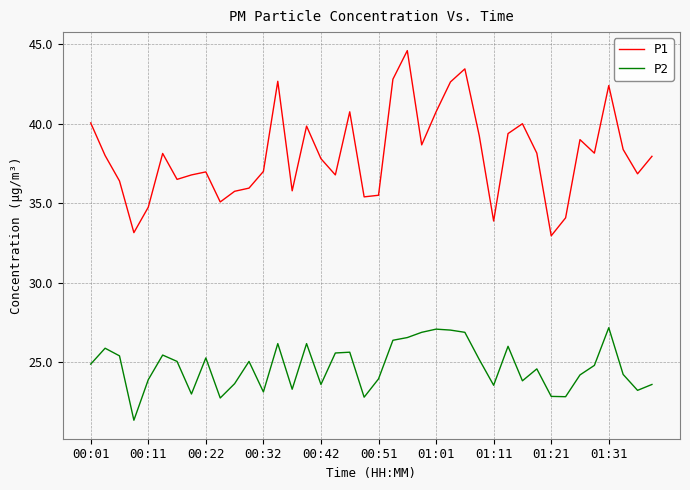

List the series in order of their overall mean, lowest first.

P2, P1